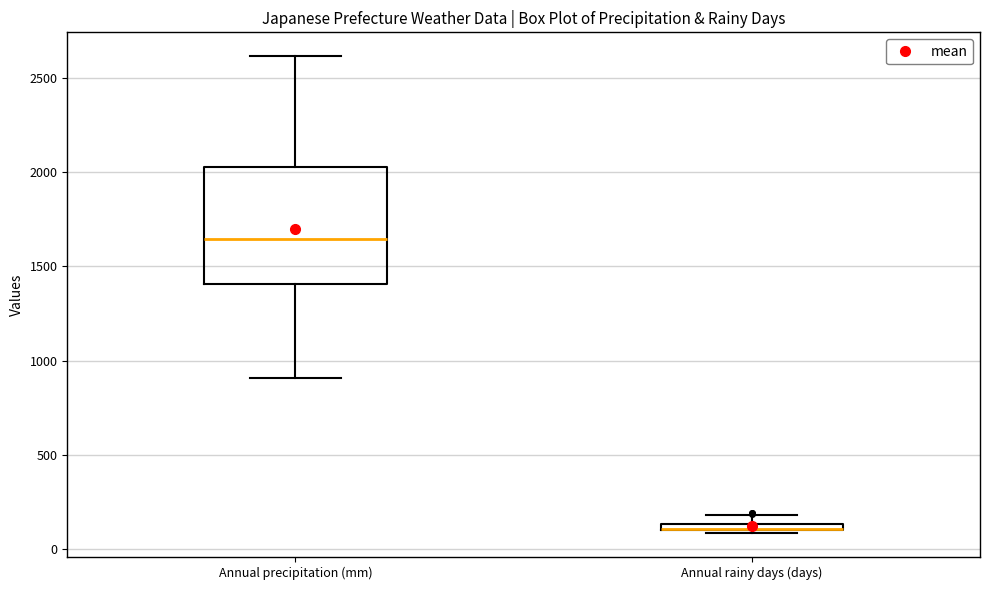

Comparing the boxes themselves (not the whiskers), which one is the tallest?

Annual precipitation (mm)